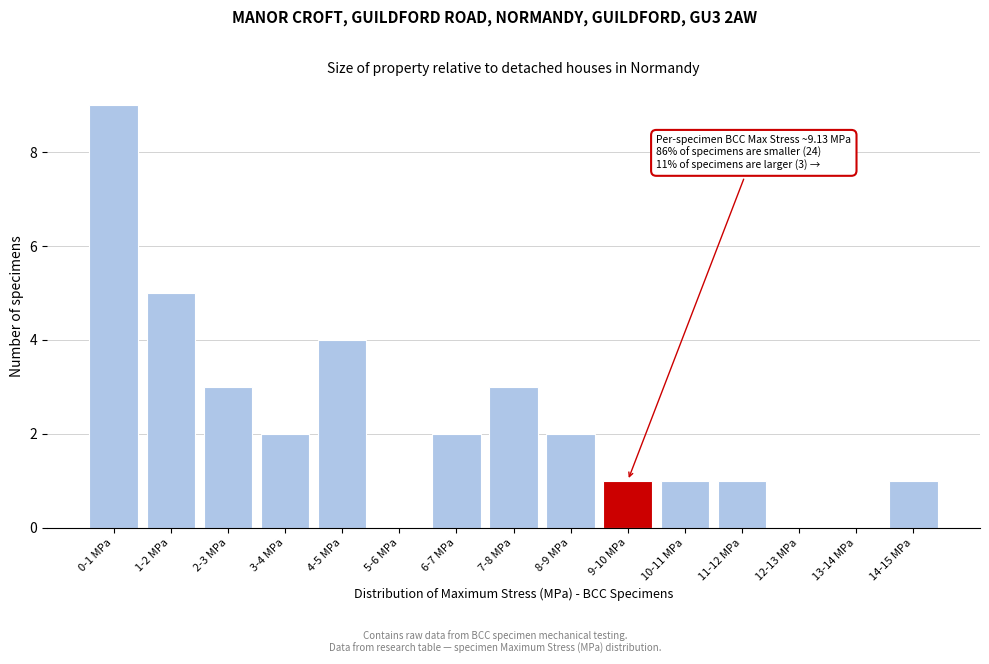

Reading right to left, transcribe all the data shown in this chart.

14-15 MPa=1	13-14 MPa=0	12-13 MPa=0	11-12 MPa=1	10-11 MPa=1	9-10 MPa=1	8-9 MPa=2	7-8 MPa=3	6-7 MPa=2	5-6 MPa=0	4-5 MPa=4	3-4 MPa=2	2-3 MPa=3	1-2 MPa=5	0-1 MPa=9